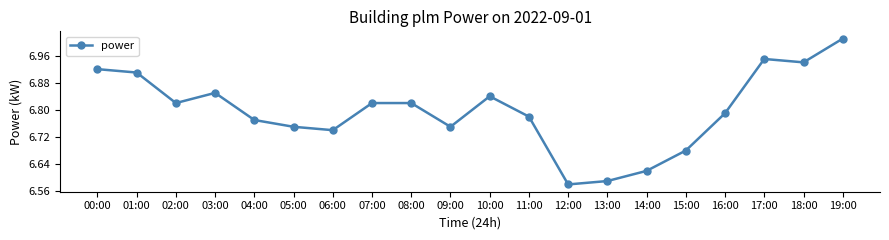

How many interior local valleys (lower than both neighbors) does the data have?

5